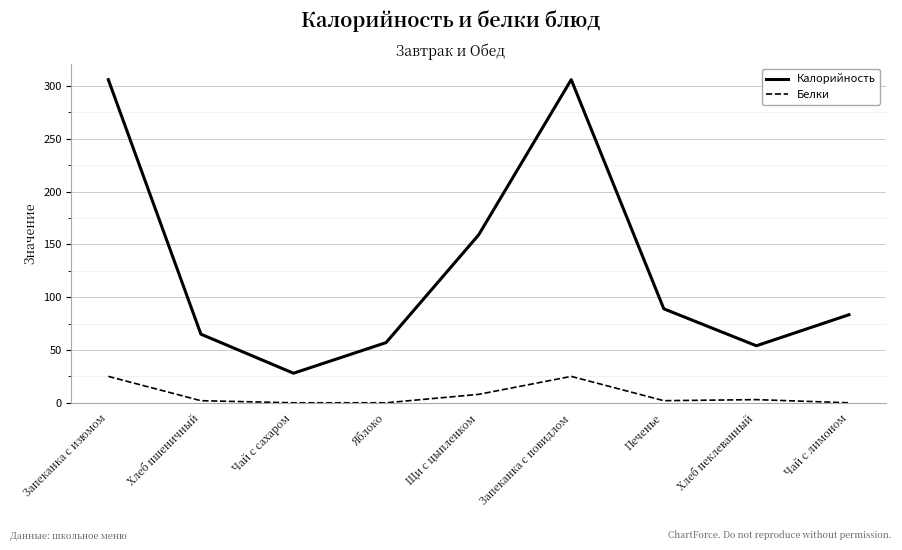

At which category does Калорийность reach its first local peak?

Запеканка с повидлом